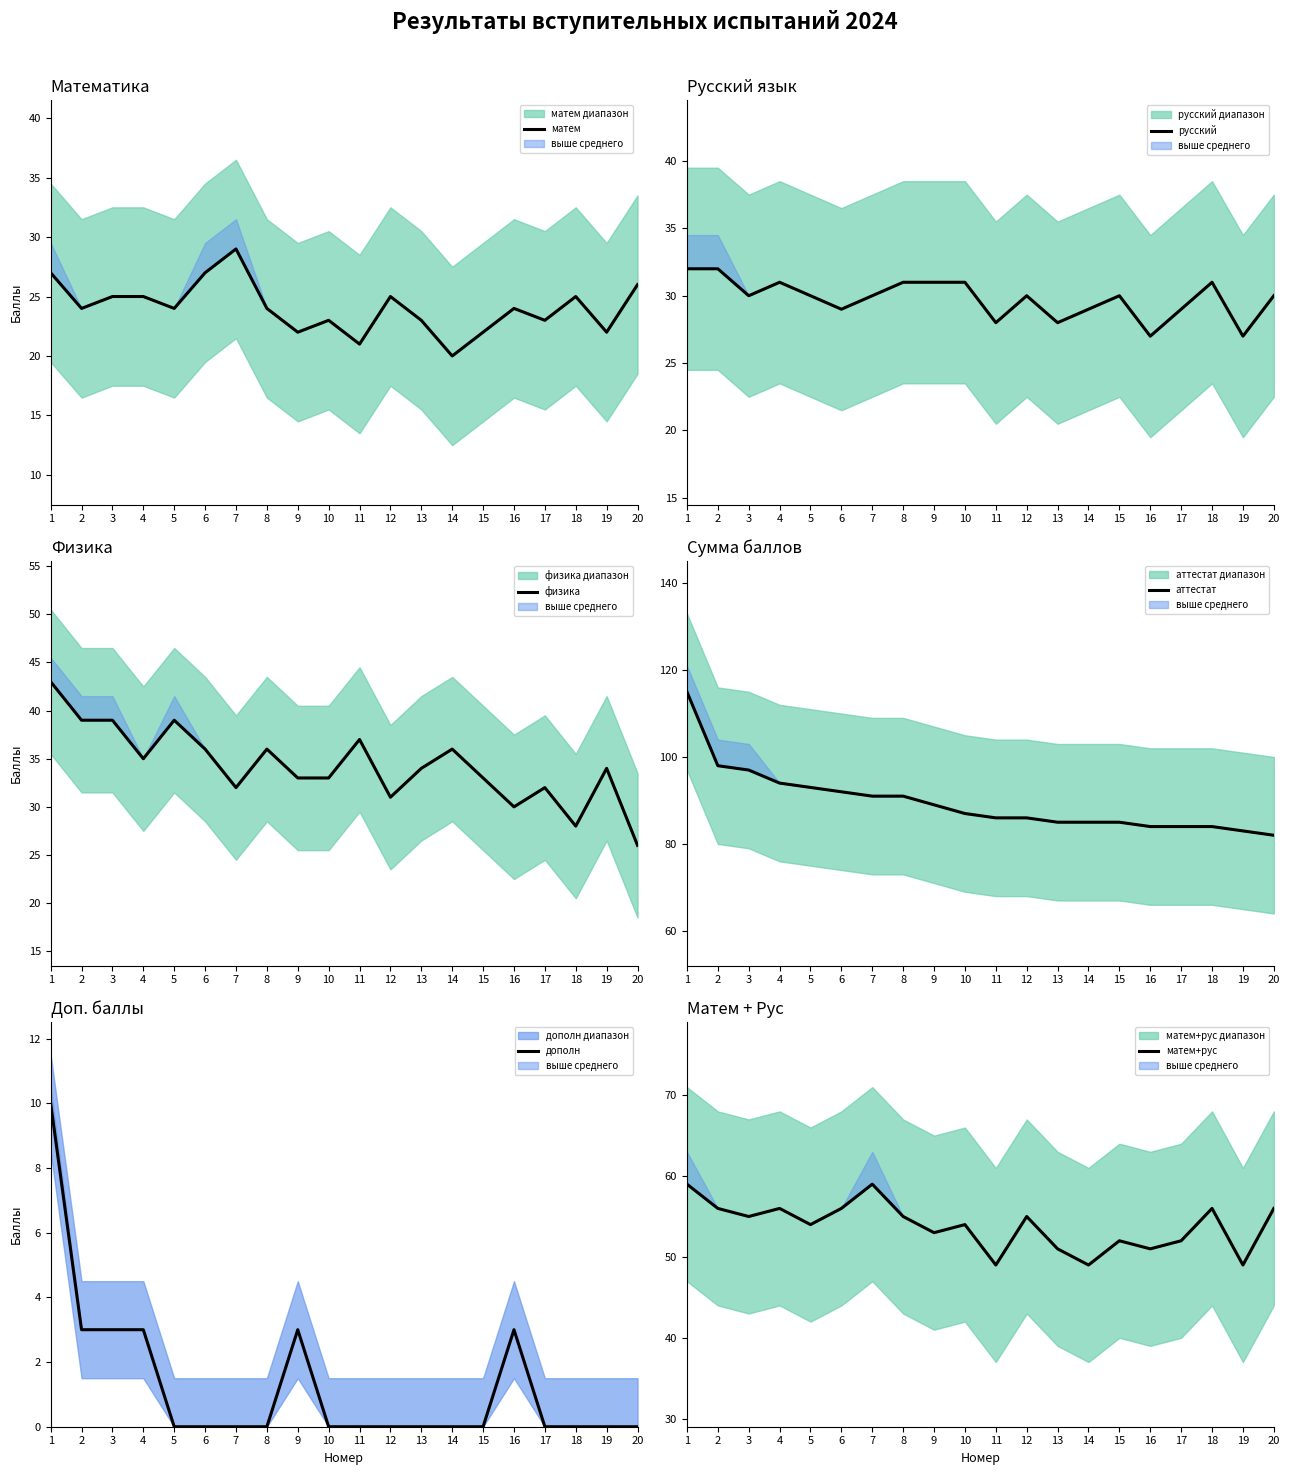

What is the difference between the maximum and minimum values in the физика series?

17